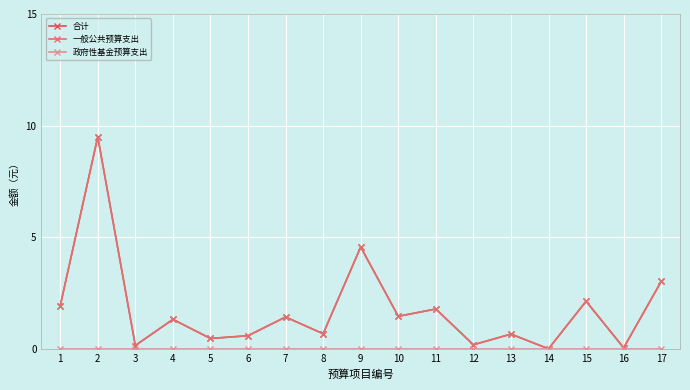

What is the difference between the maximum and minimum values in the 一般公共预算支出 series?

9.5